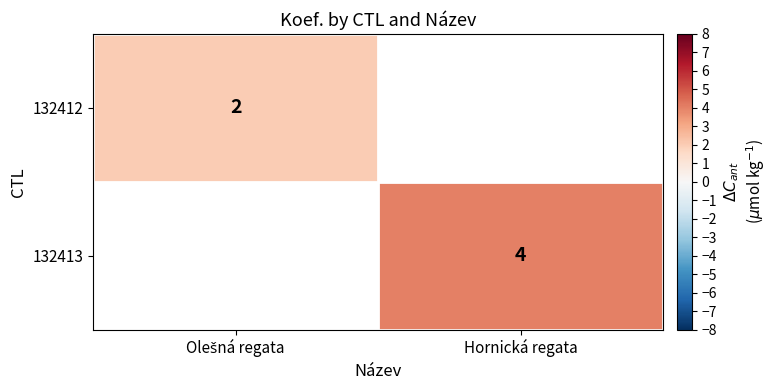

The value of 132413 at Hornická regata is 1. True or false?

False